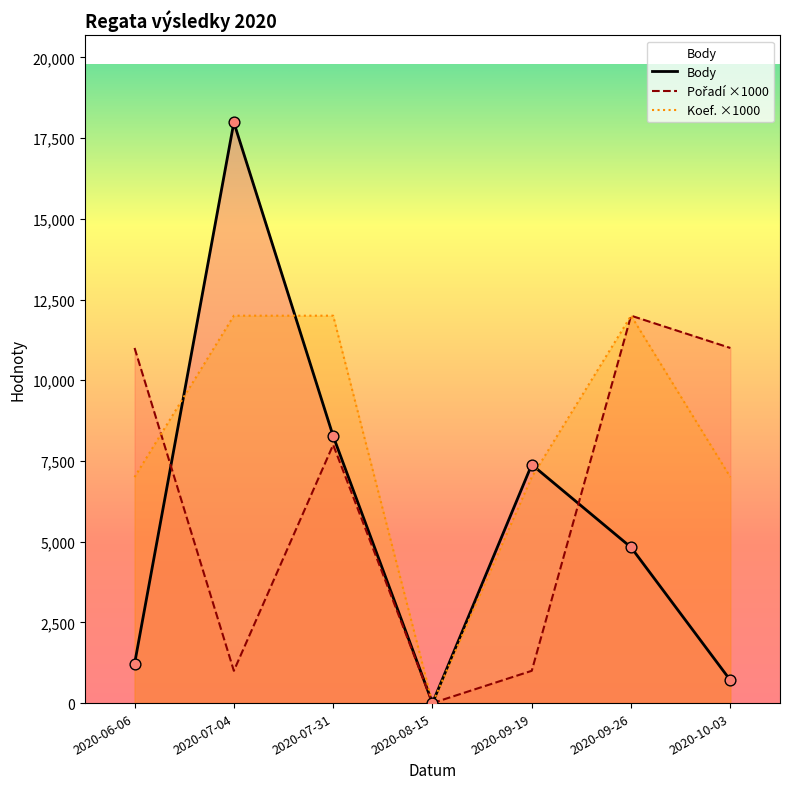

What are all the series names shown in the legend?

Body, Pořadí, Koef.